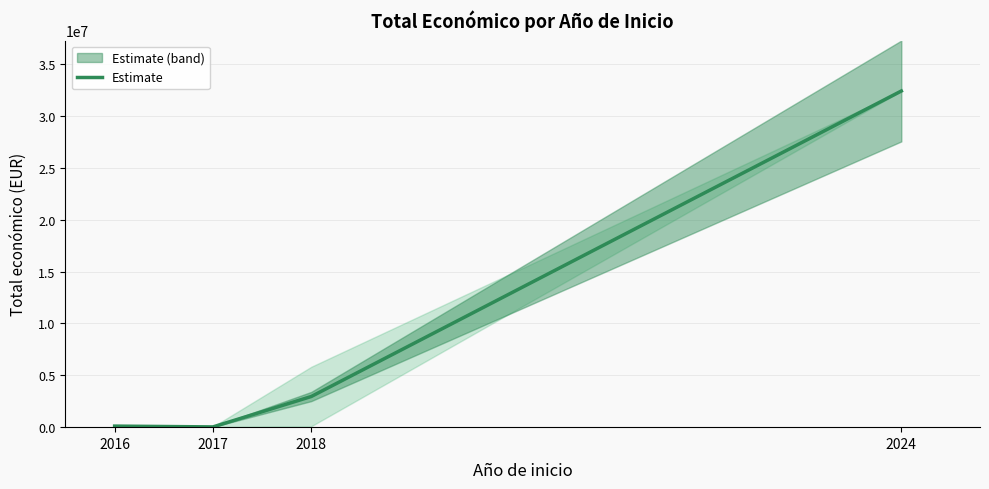

What is the difference between the second highest and second lowest values?

2852227.5